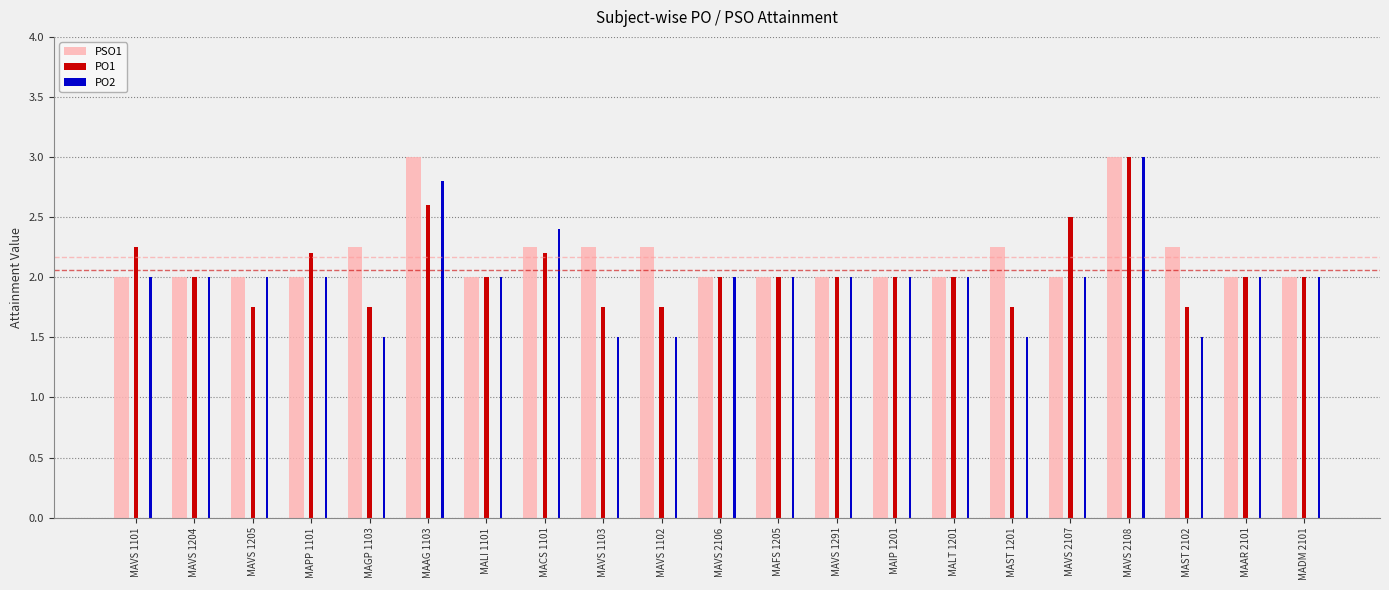

What is the sum of all PO2 values?

41.7